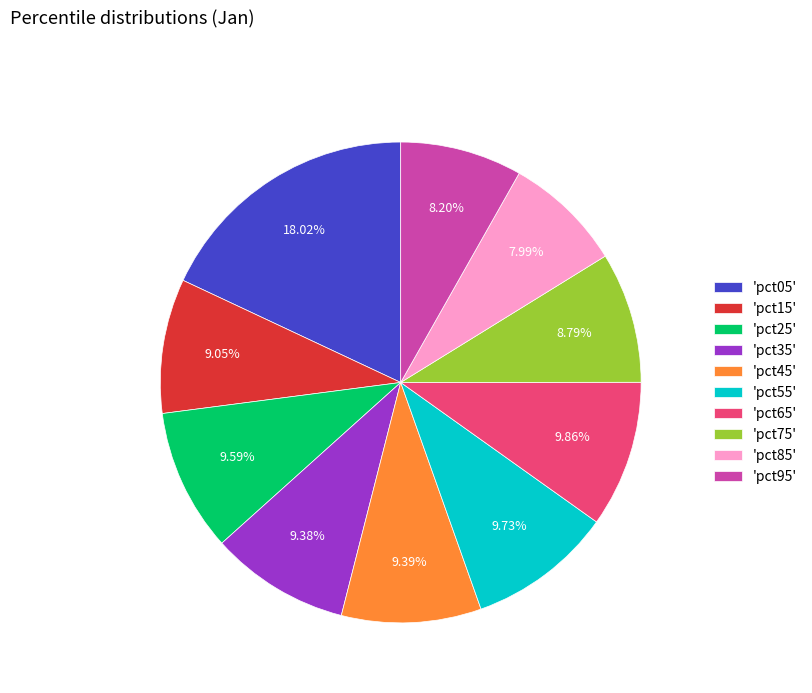

Between 'pct85' and 'pct65', which is larger?

'pct65'